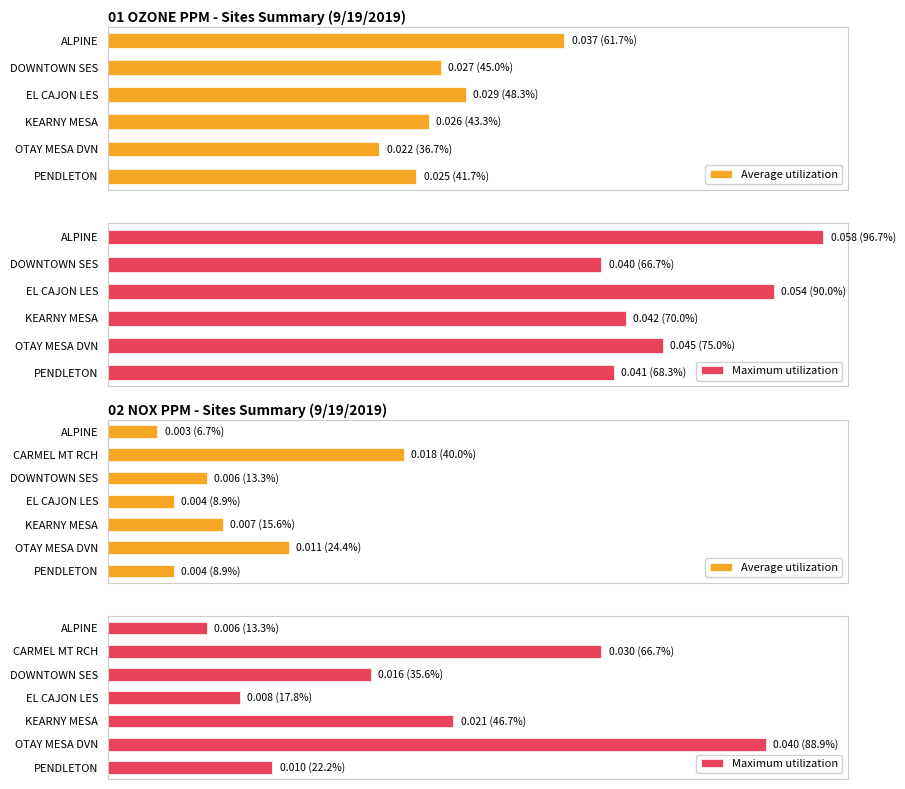

Rank the series at EL CAJON LES from highest to lowest value.

Maximum utilization, Average utilization